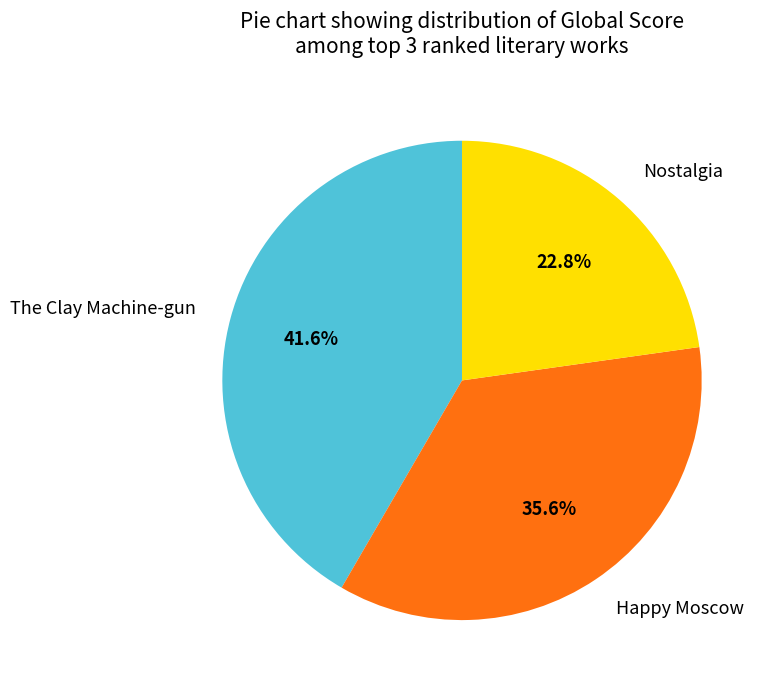

What percentage is the Happy Moscow slice, to the nearest percent?

36%